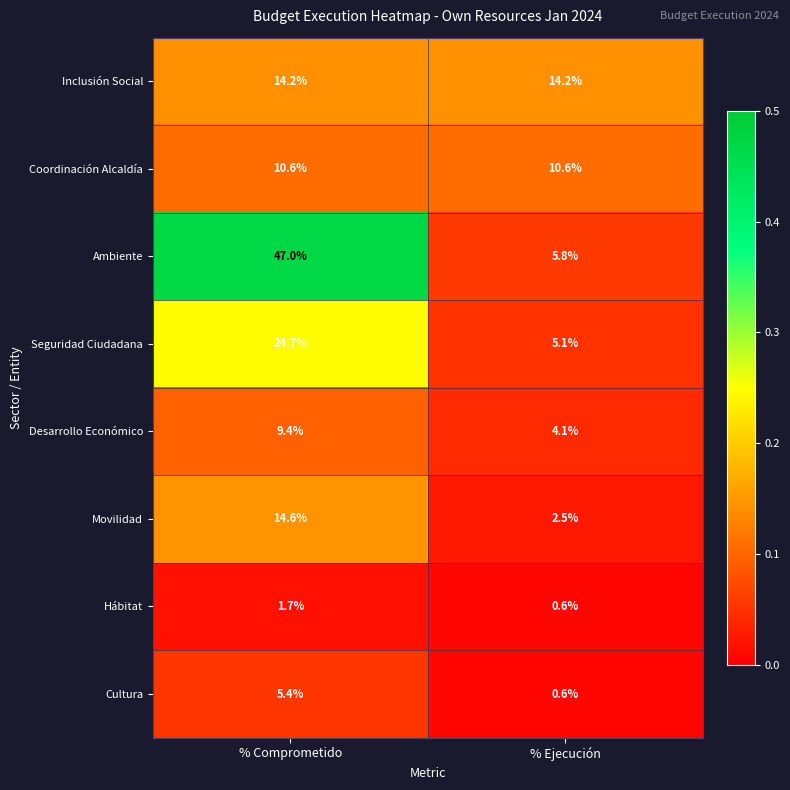

What is the difference between the highest and lowest values at % Ejecución?

13.6